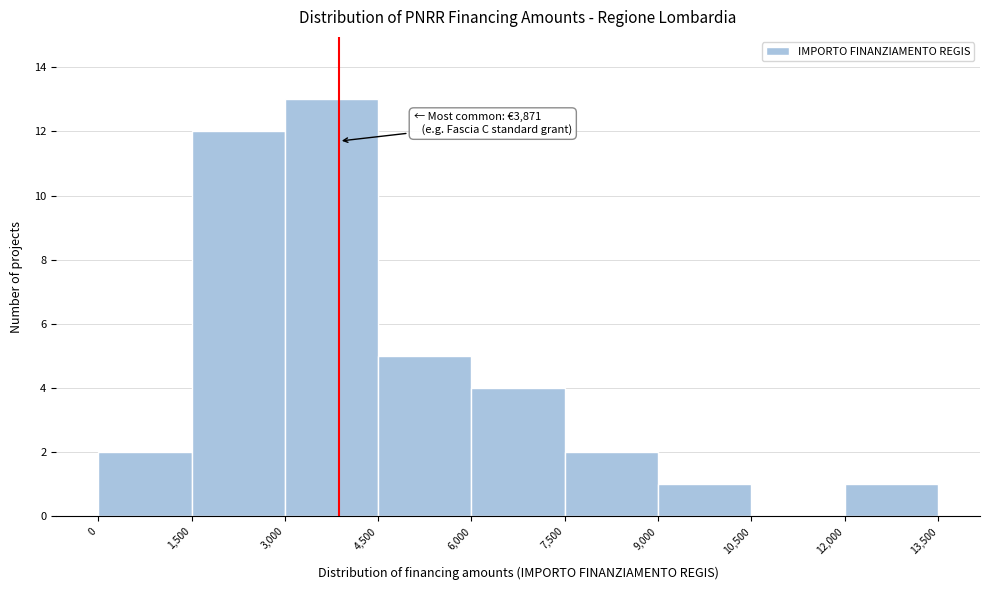

Over which range of the x-axis is the bar tallest?

3,000 to 4,500